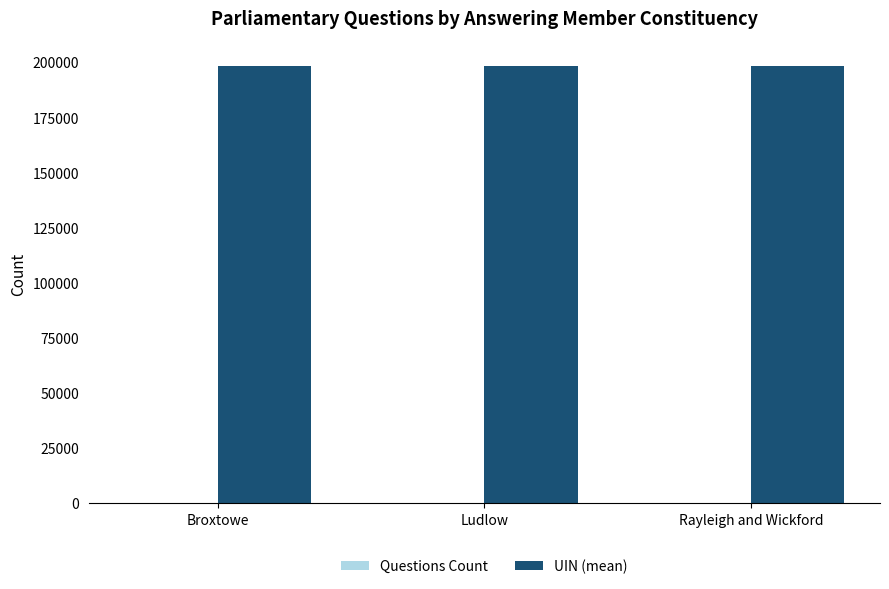

Which series has the largest total across all categories?

UIN (mean)